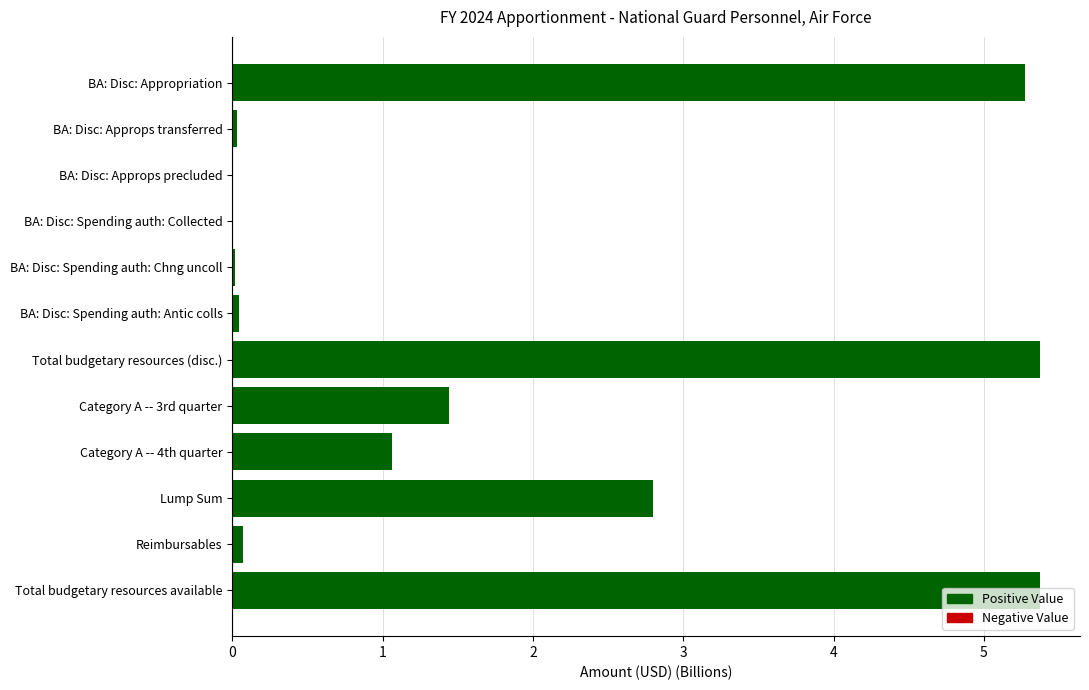

What is the sum of all values?

21.5